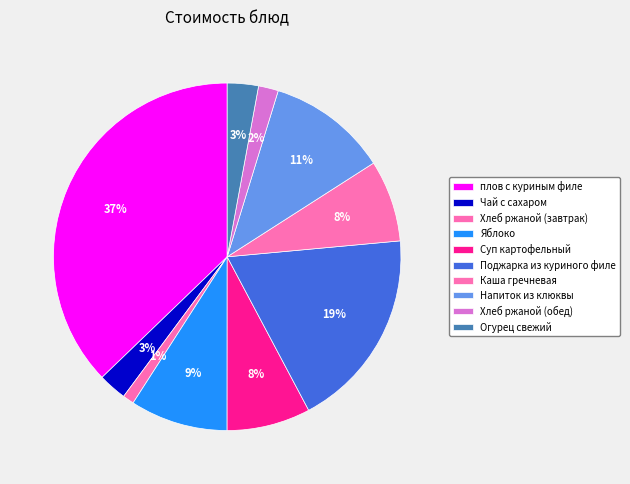

How many segments does this pie chart have?

10